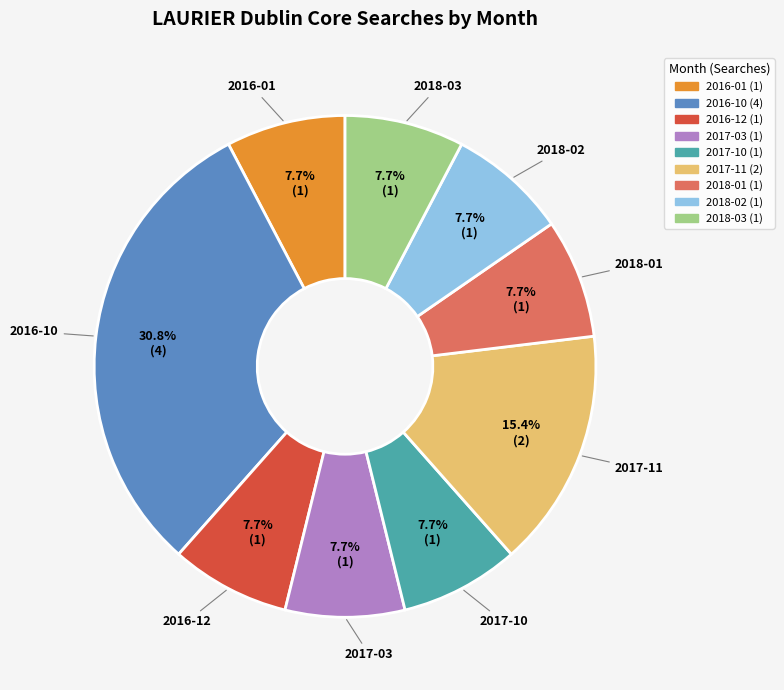

Does any single category account for the majority?

No